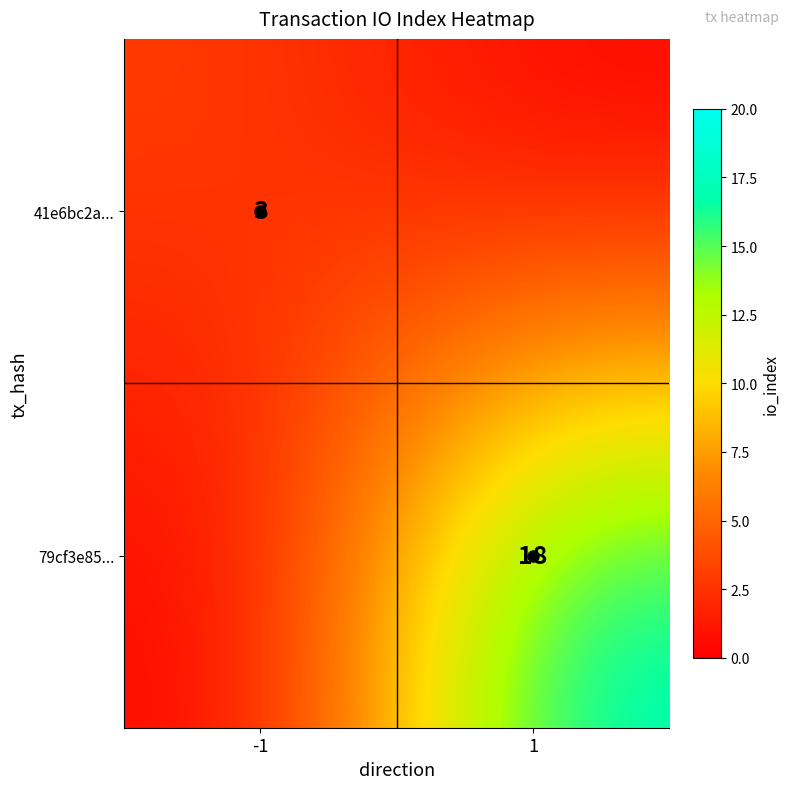

Is the value of 79cf3e85... at 1 greater than the value of 41e6bc2a... at -1?

Yes